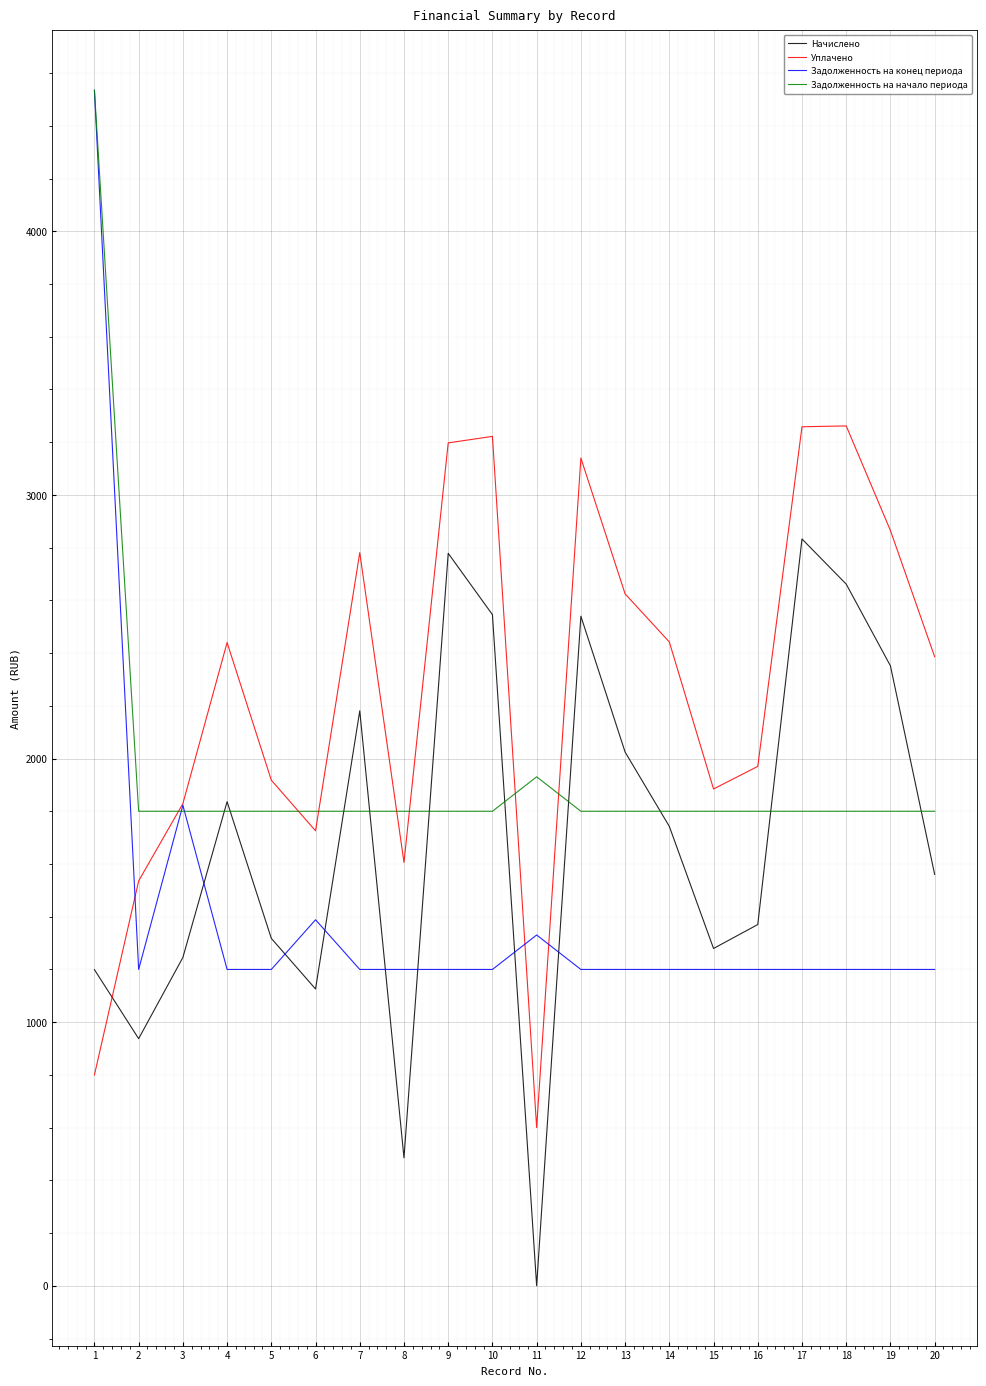

Rank the series at 16 from lowest to highest value.

Задолженность на конец периода, Начислено, Задолженность на начало периода, Уплачено